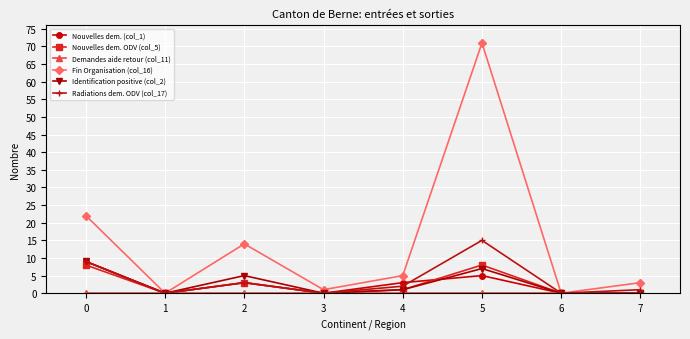

What is the spread (max minus min) of values at 5?

71